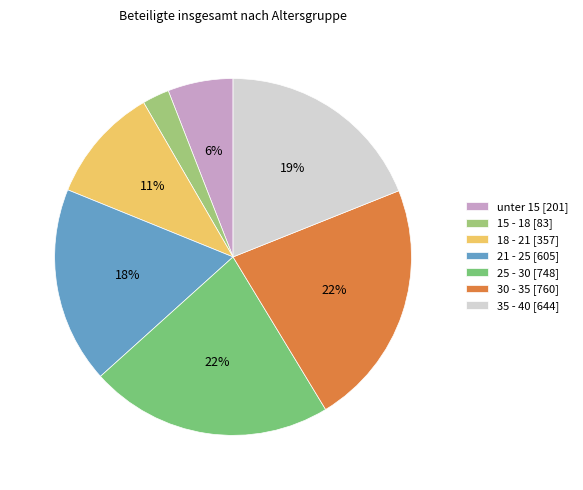

Do 15 - 18 [83] and 35 - 40 [644] together represent more than half of the pie?

No